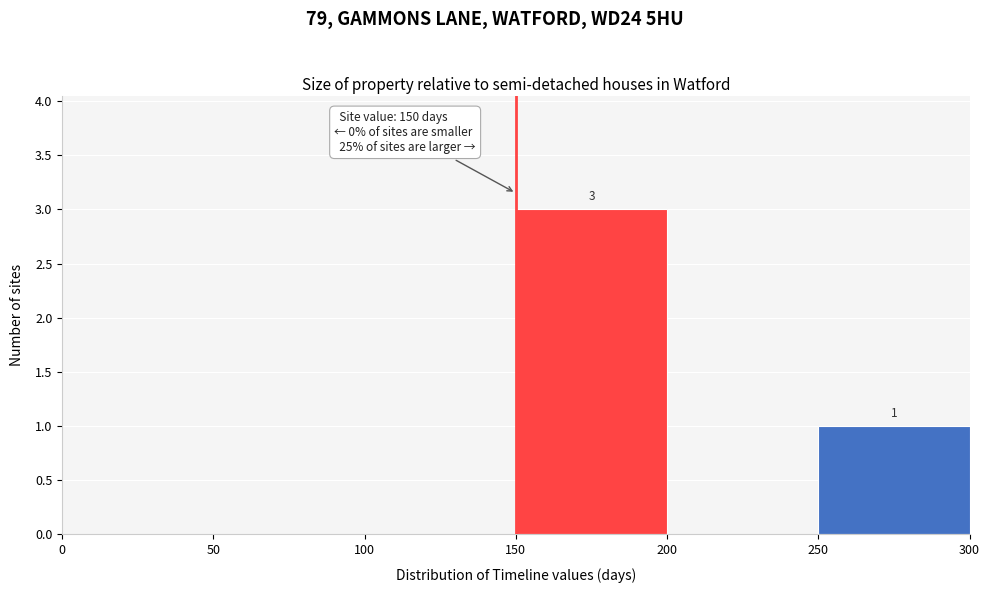

Which range on the x-axis has the tallest bar?

150 to 200